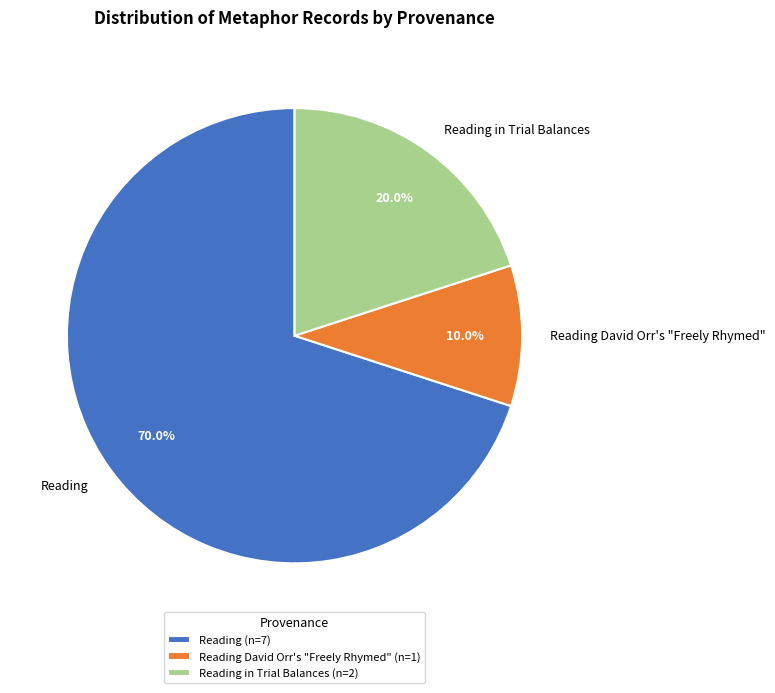

Between Reading and Reading David Orr's "Freely Rhymed", which is larger?

Reading